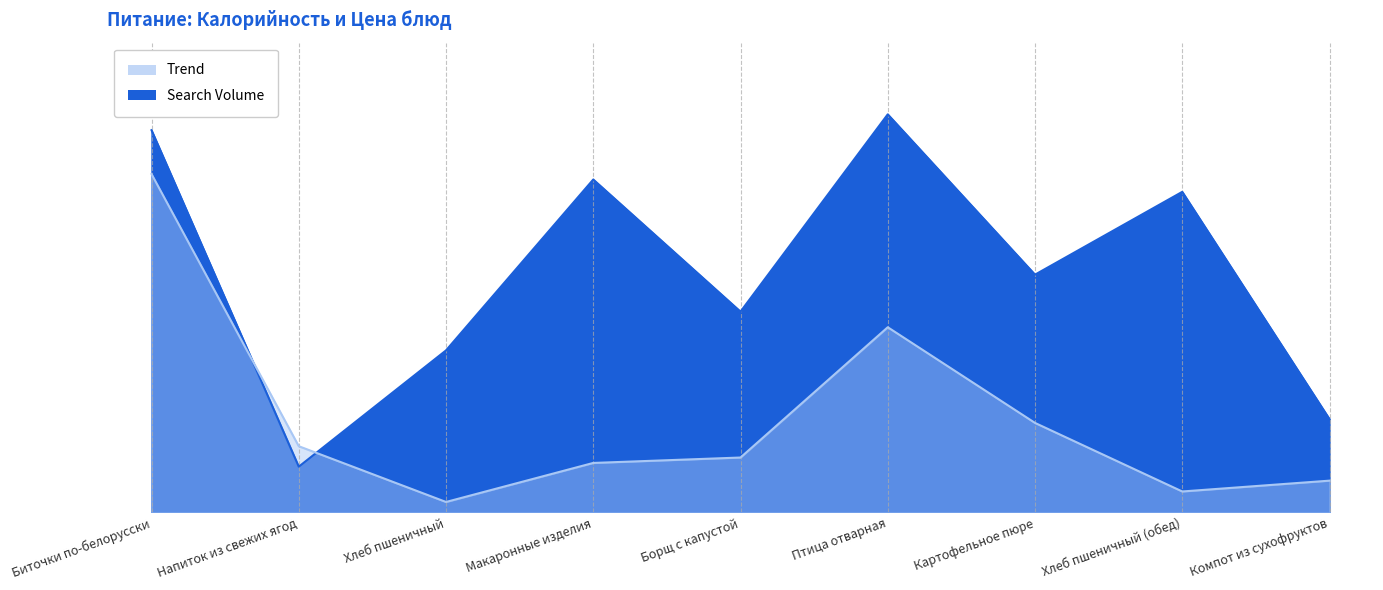

Which series has the widest spread of values?

Search Volume